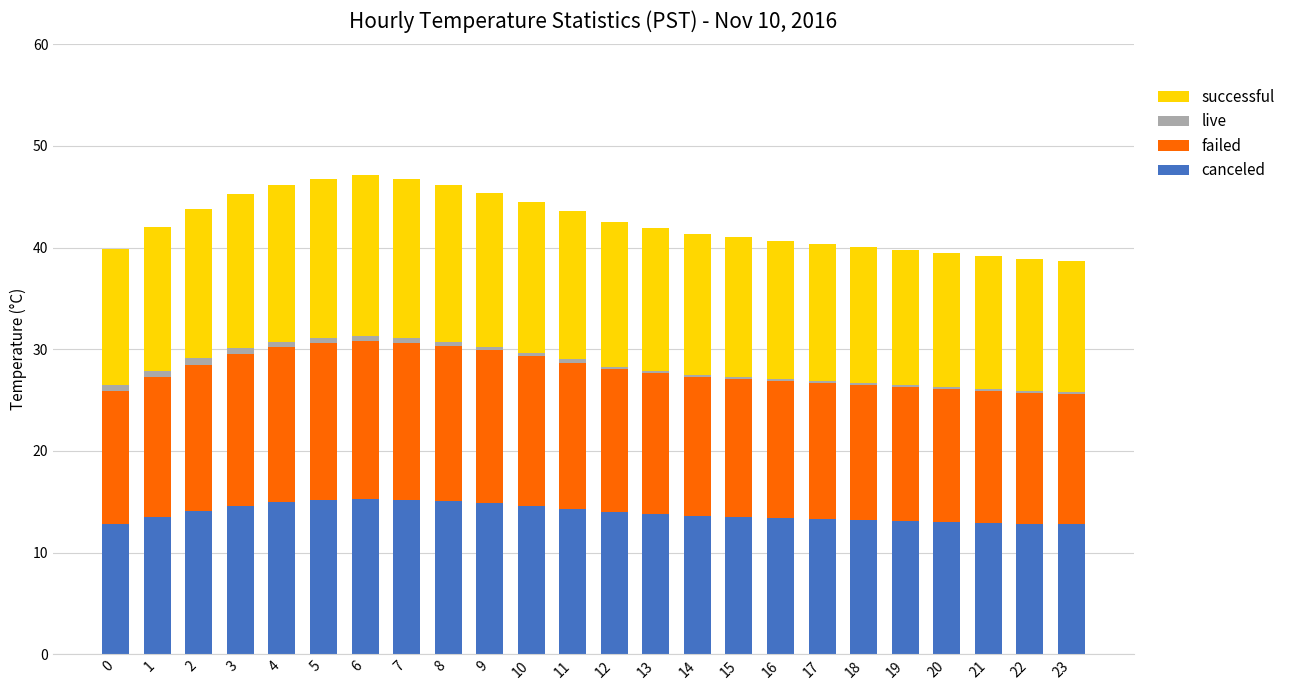

Count the number of data series in this chart.

4